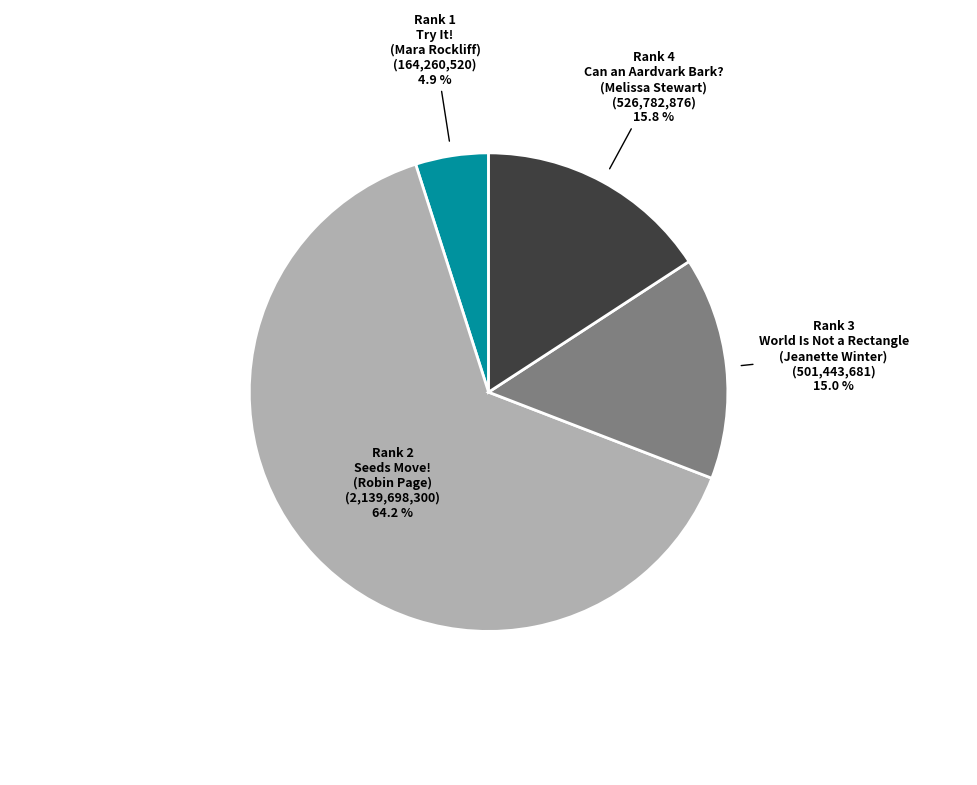

What percentage is NOT represented by World Is Not a Rectangle?

85.0%